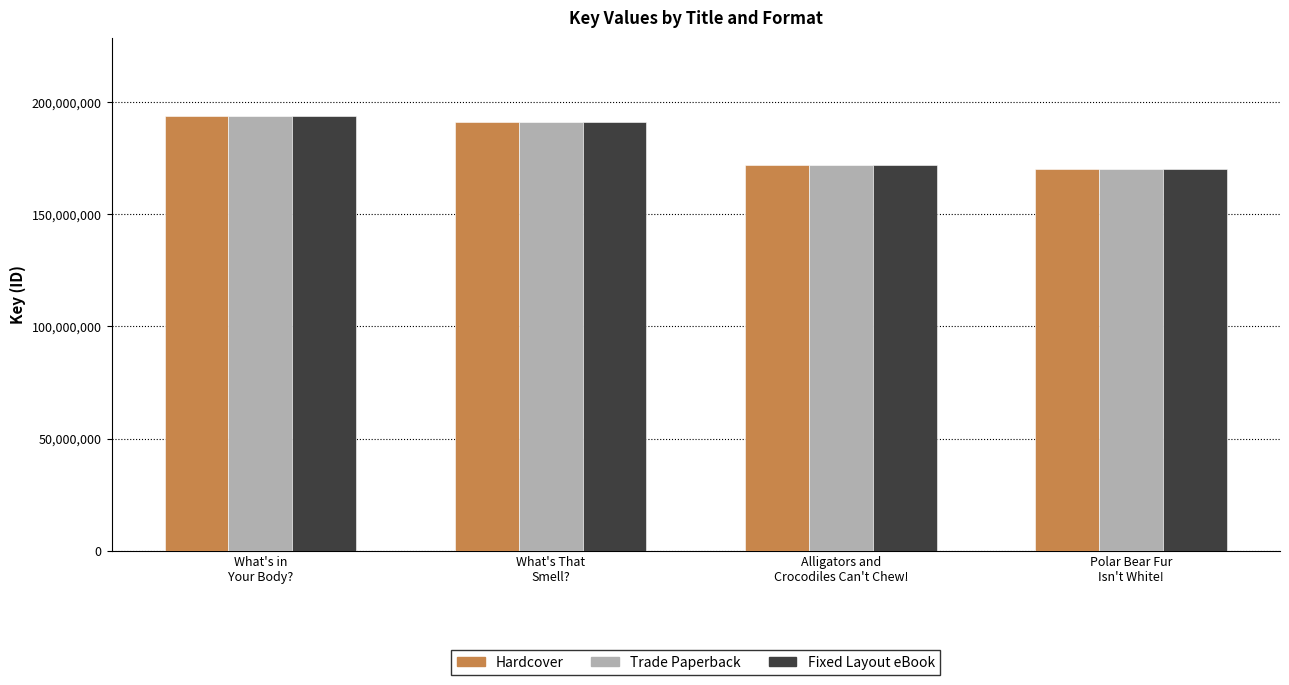

True or false: Fixed Layout eBook has a value of 230686324 at Alligators and
Crocodiles Can't Chew!.

False